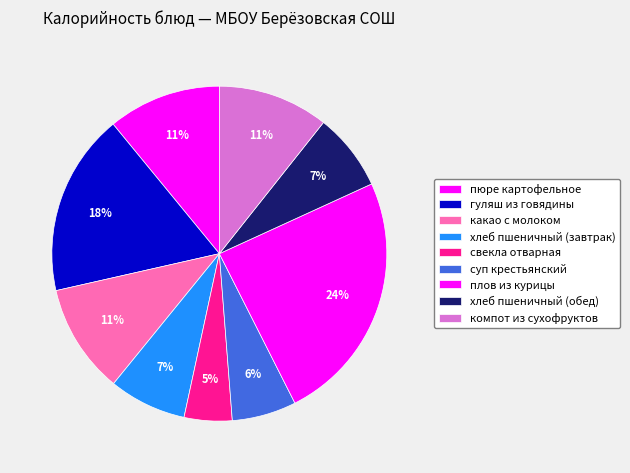

What is the ratio of the value at компот из сухофруктов to the value at плов из курицы?

0.4